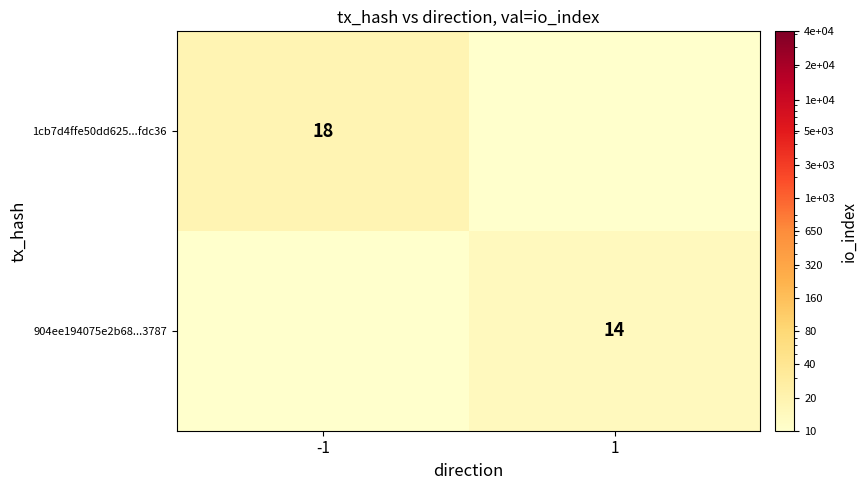

The value of 1cb7d4ffe50dd625...fdc36 at -1 is 18.0. True or false?

True